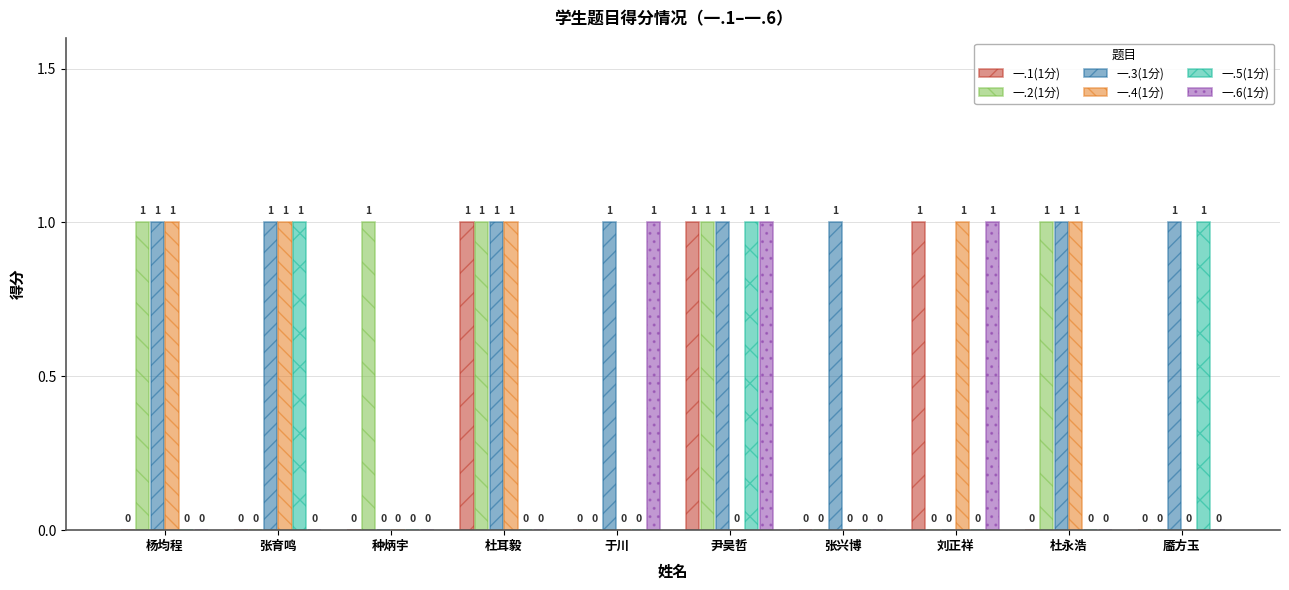

Which series has the largest total across all categories?

一.3(1分)